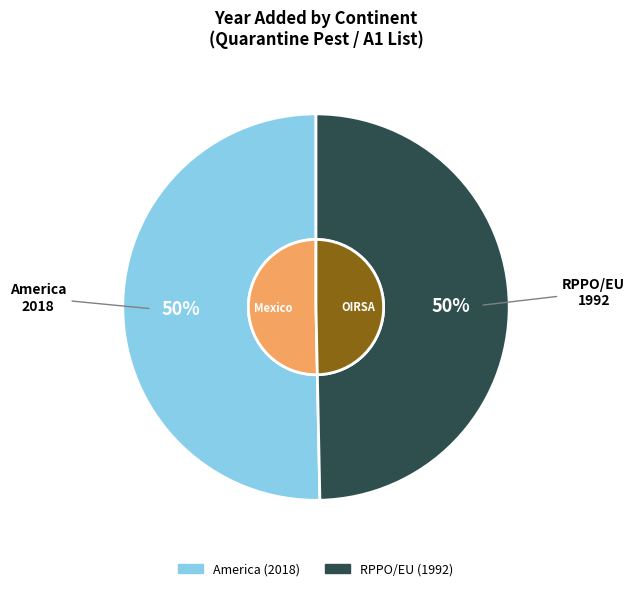

Combined, do RPPO/EU and America account for over 50%?

Yes